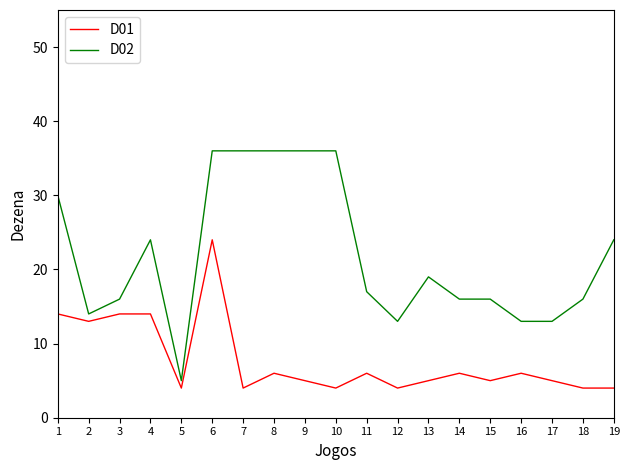

Rank the series at 5 from highest to lowest value.

D02, D01